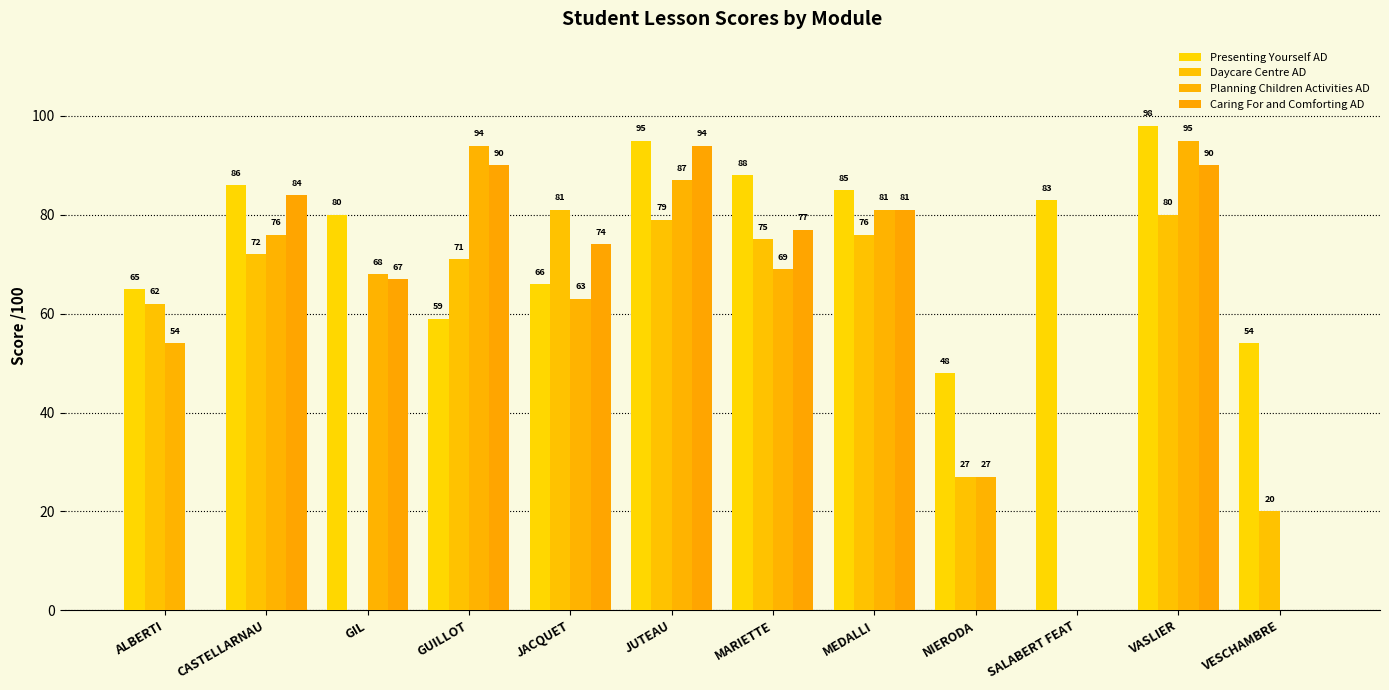

True or false: Presenting Yourself AD has a value of 98 at VASLIER.

True